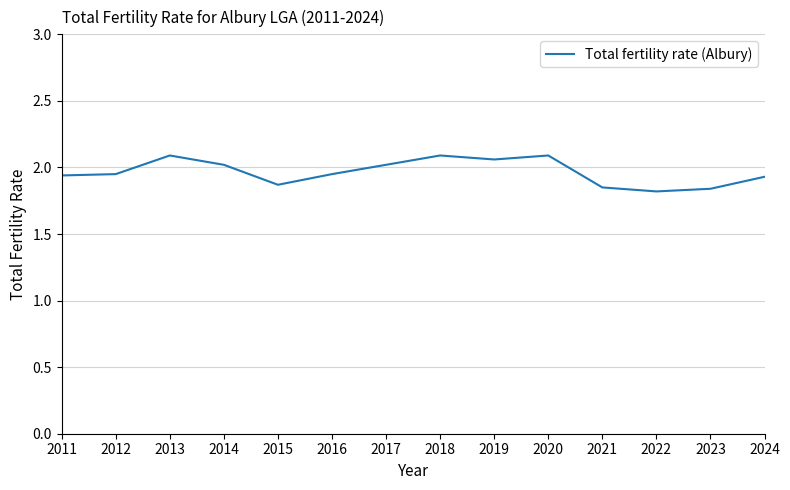

What is the change in value from 2012 to 2017?

+0.1